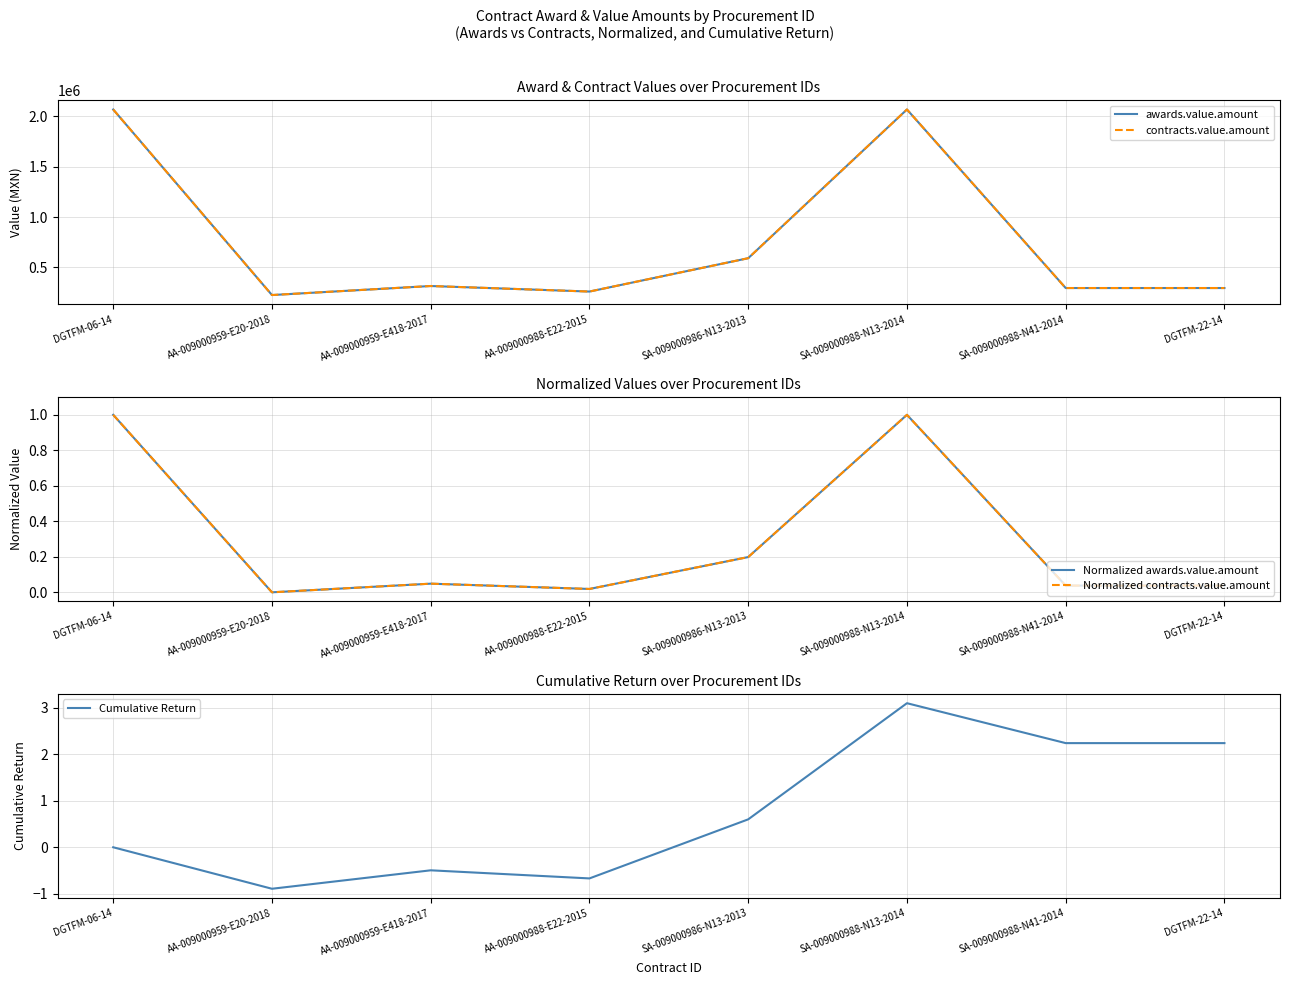

At which label does contracts.value.amount reach its peak?

DGTFM-06-14